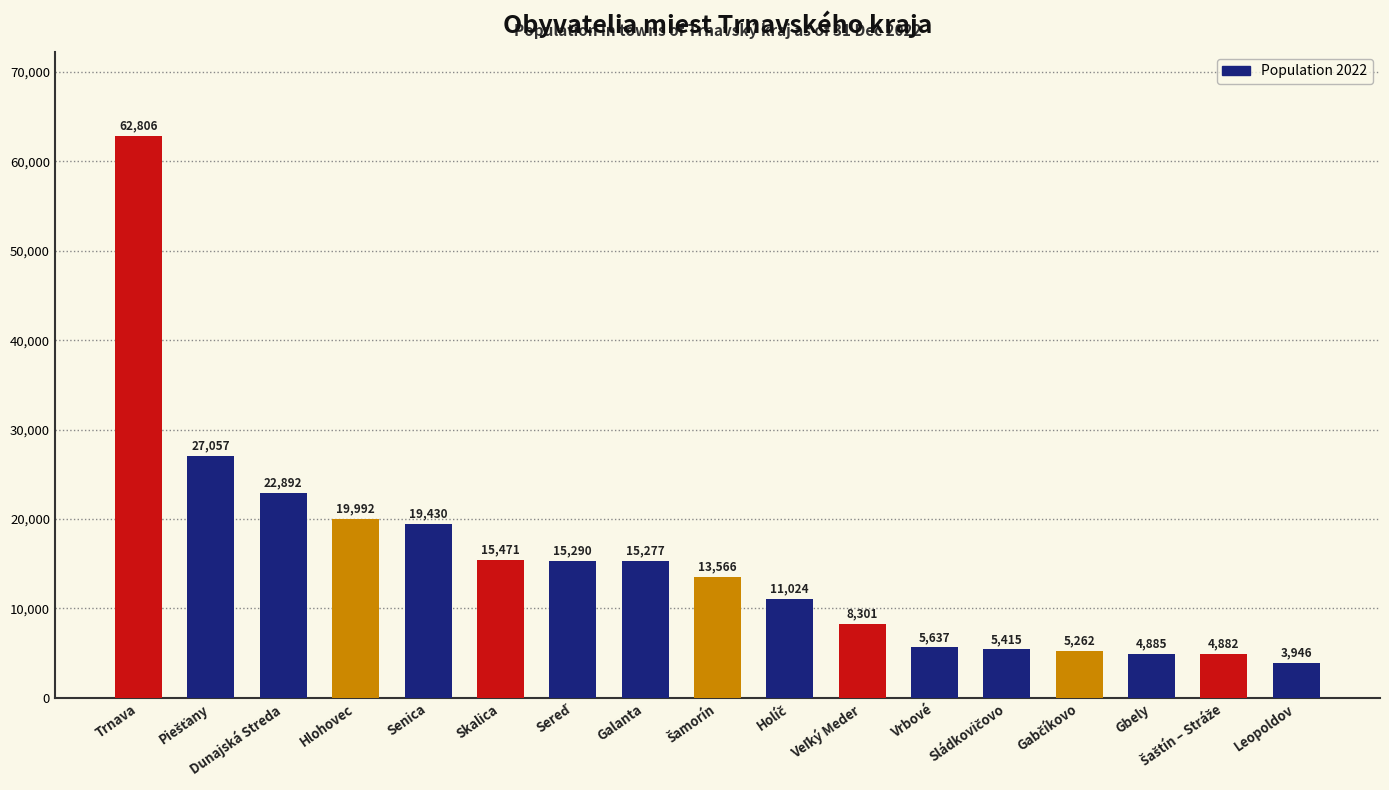

What is the sum of all values?

261133